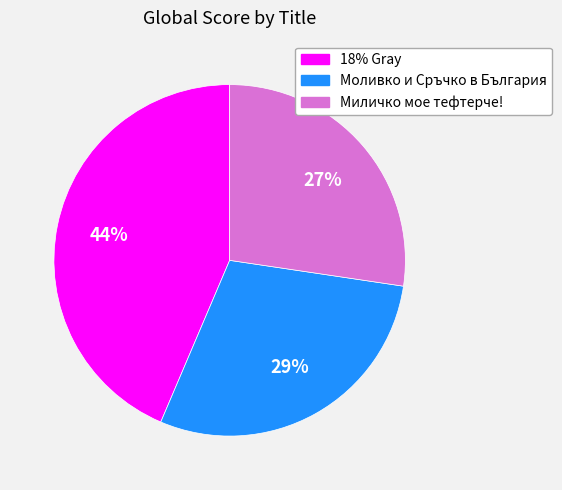

To the nearest percent, what percentage of the pie is Моливко и Сръчко в България?

29%